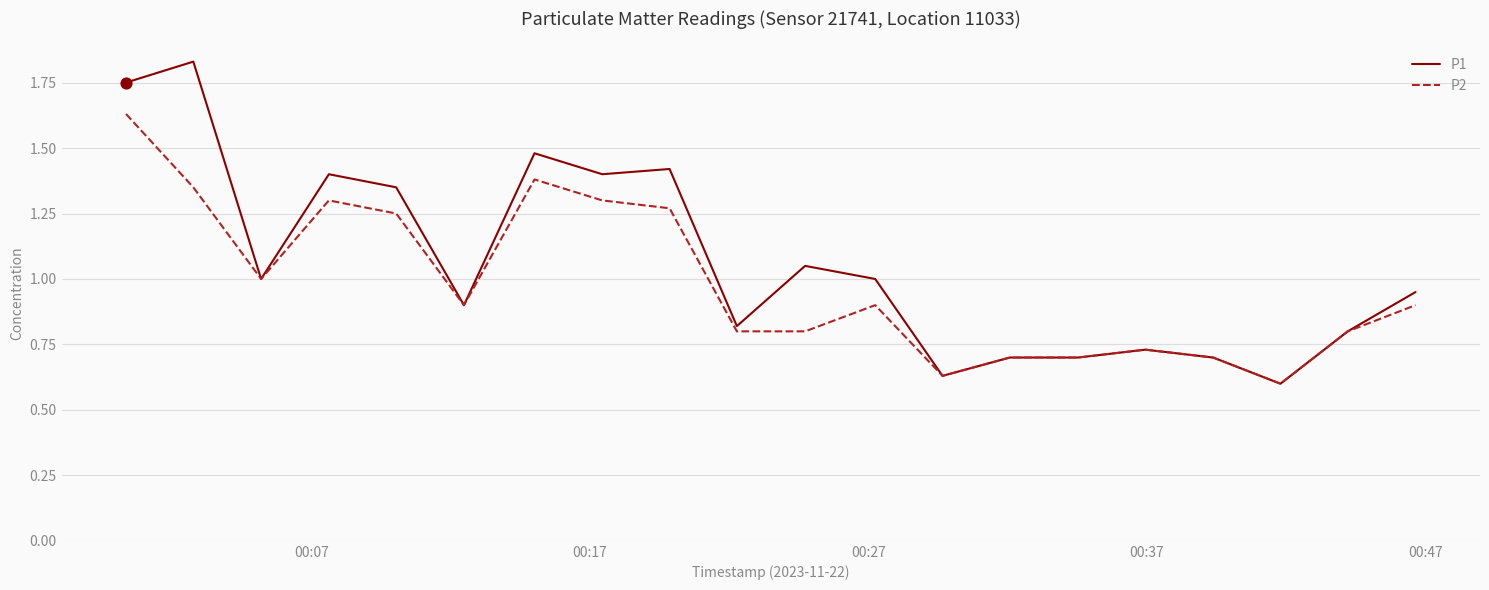

Which series has the largest total across all categories?

P1